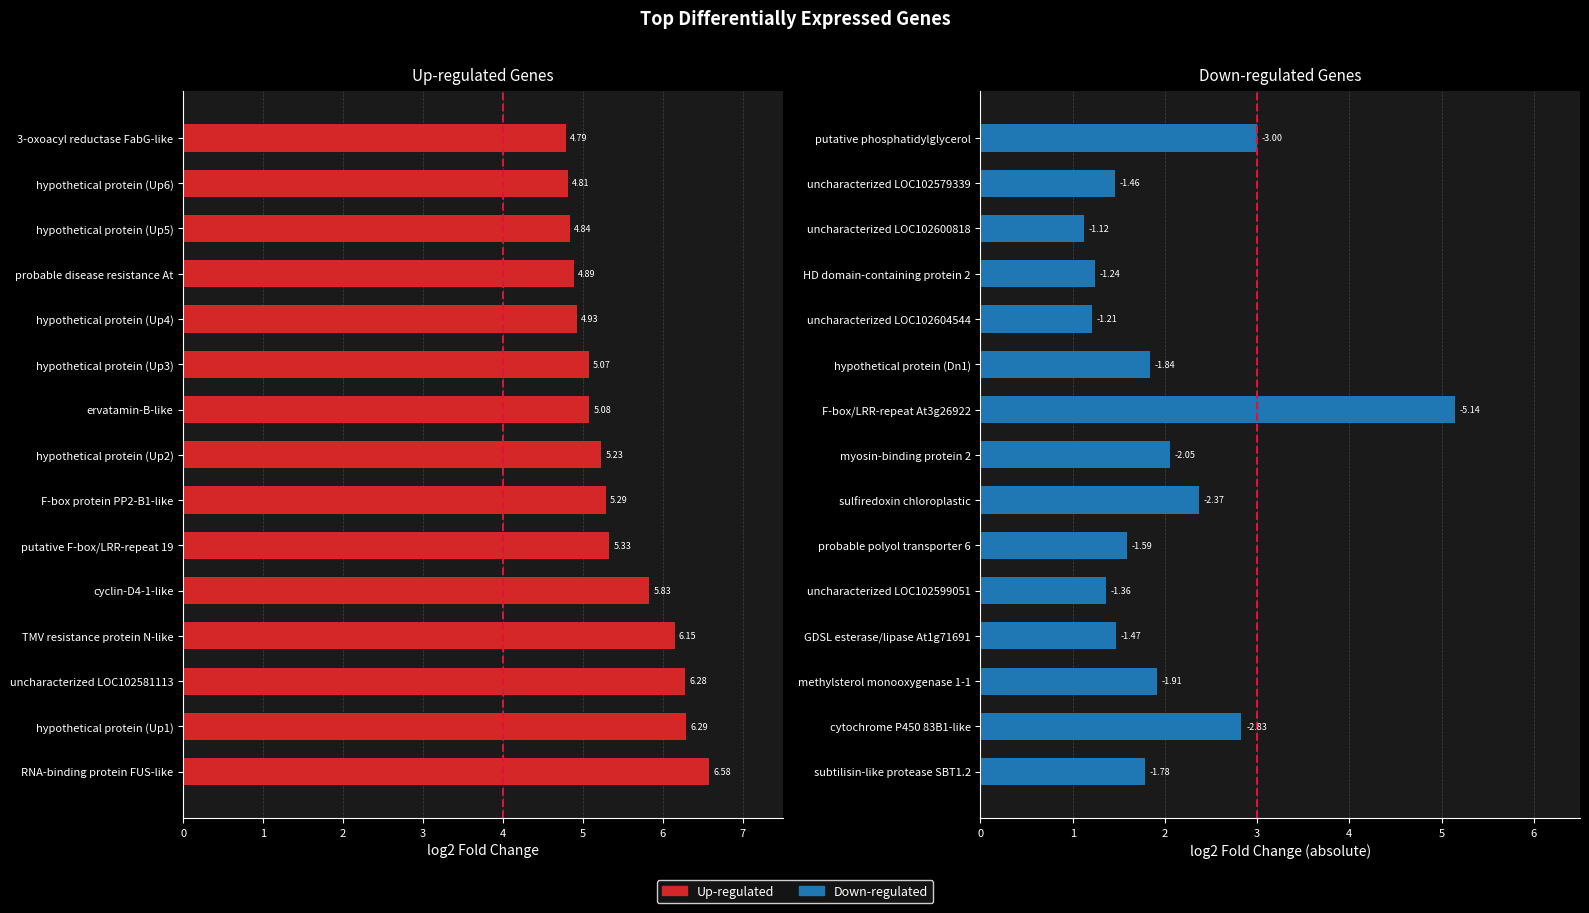

What is the average value of the Up-regulated series?

5.4